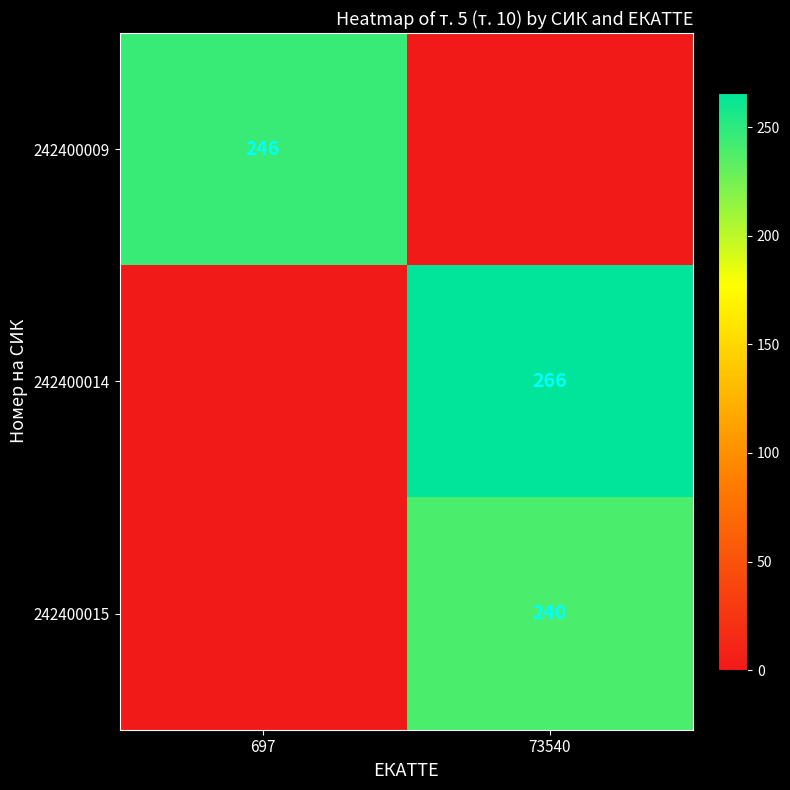

What is the spread (max minus min) of values at 73540?

266